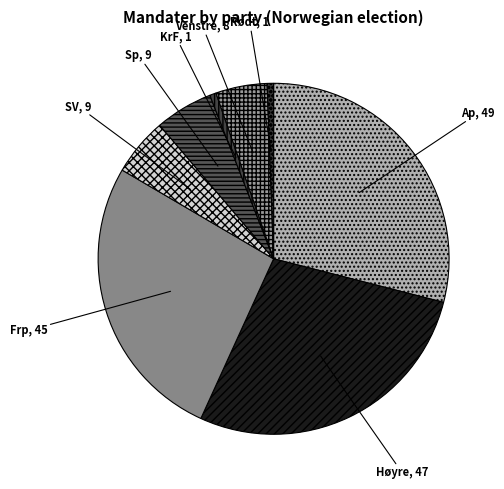

Is the sum of Ap and SV greater than half?

No